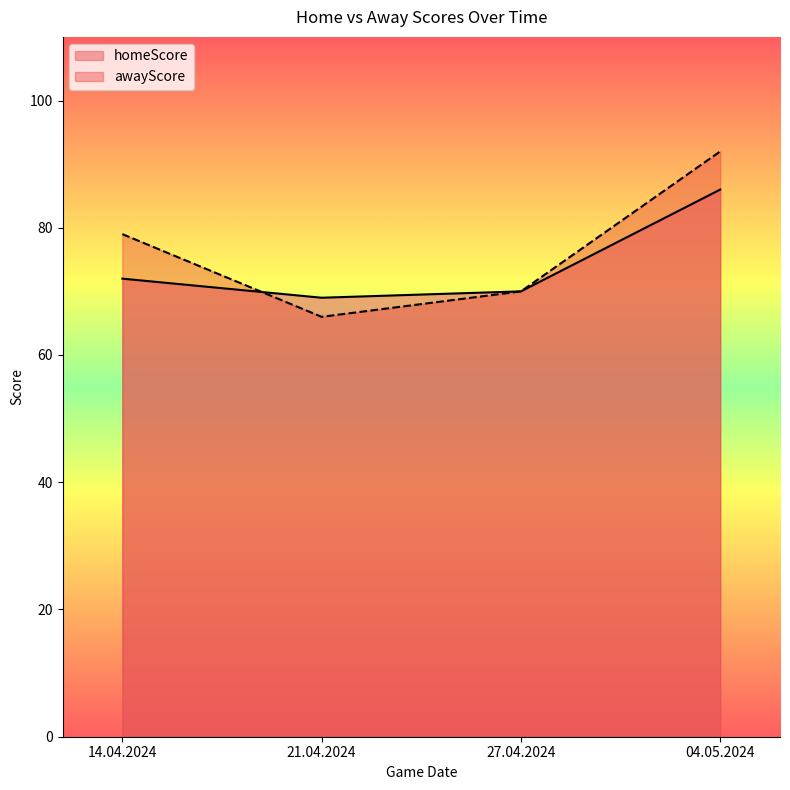

What is the greatest value displayed?

92